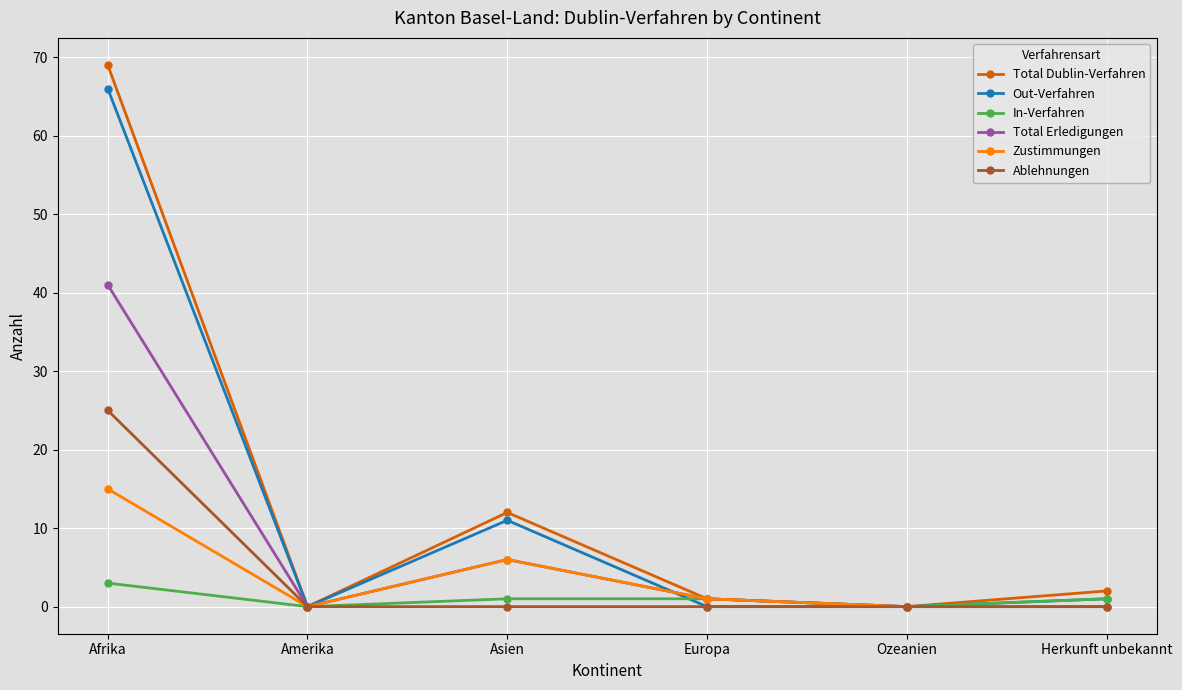

At which category does Total Dublin-Verfahren reach its first local peak?

Asien